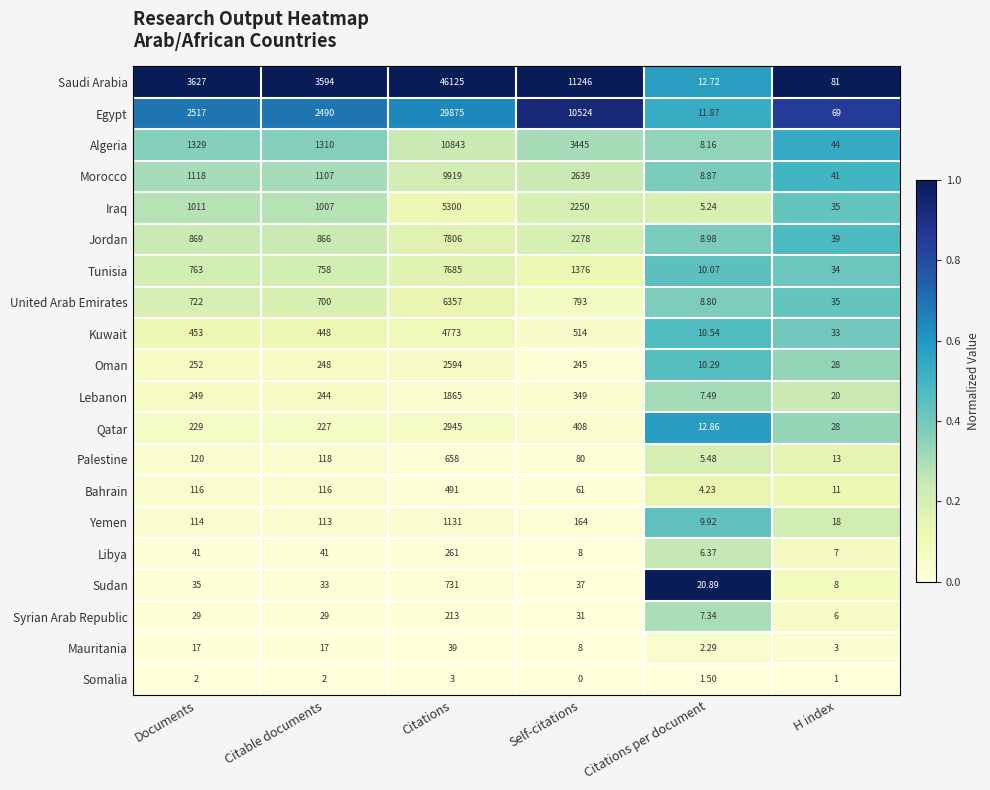

Is the value of Algeria at Documents greater than the value of Somalia at Self-citations?

Yes